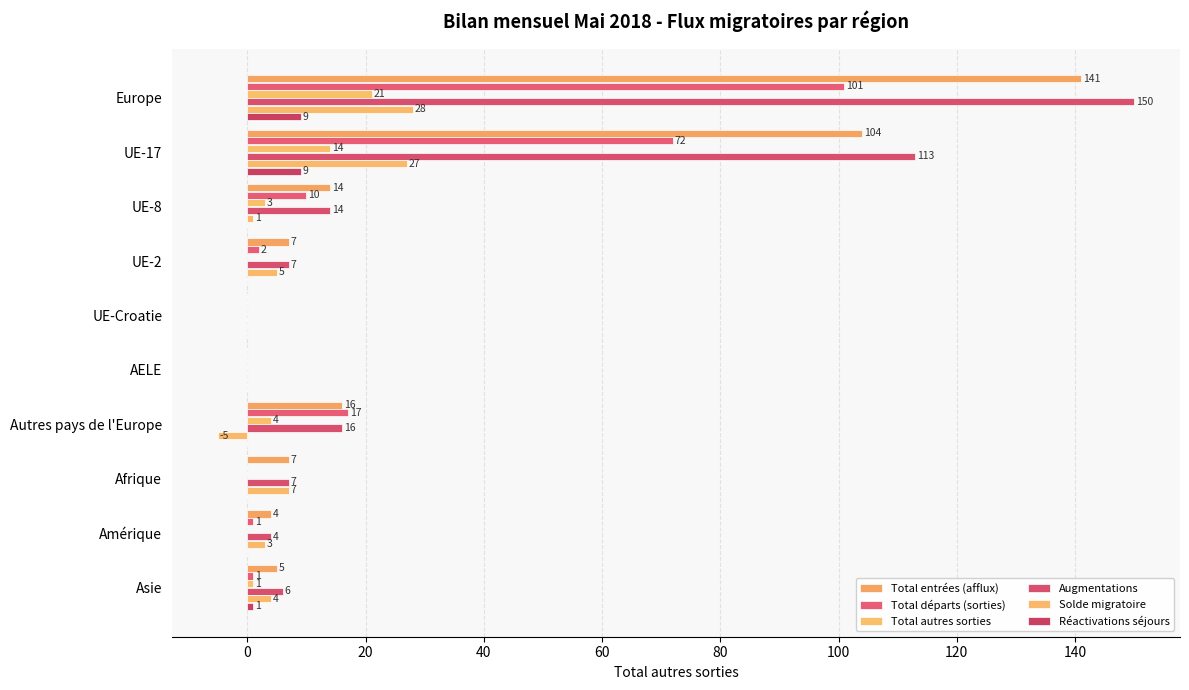

What is the sum of all Solde migratoire values?

70